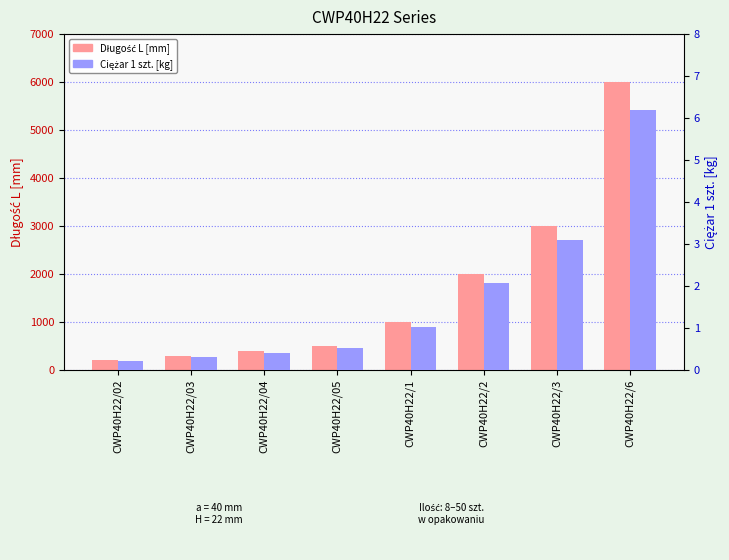

Where is Ciężar 1 szt. [kg] nearest to the value 3?

CWP40H22/3